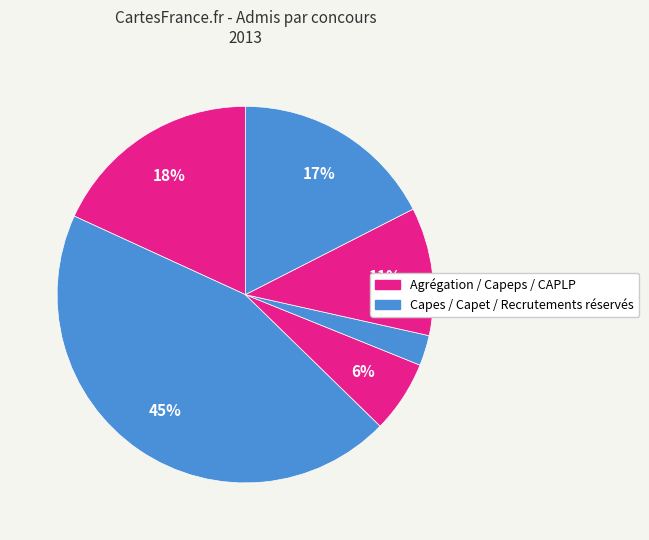

To the nearest percent, what is the average slice percentage?

17%